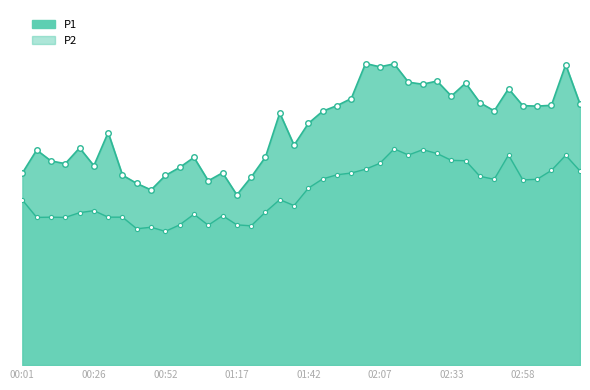

What is the label of the 27th point from the right?

01:07